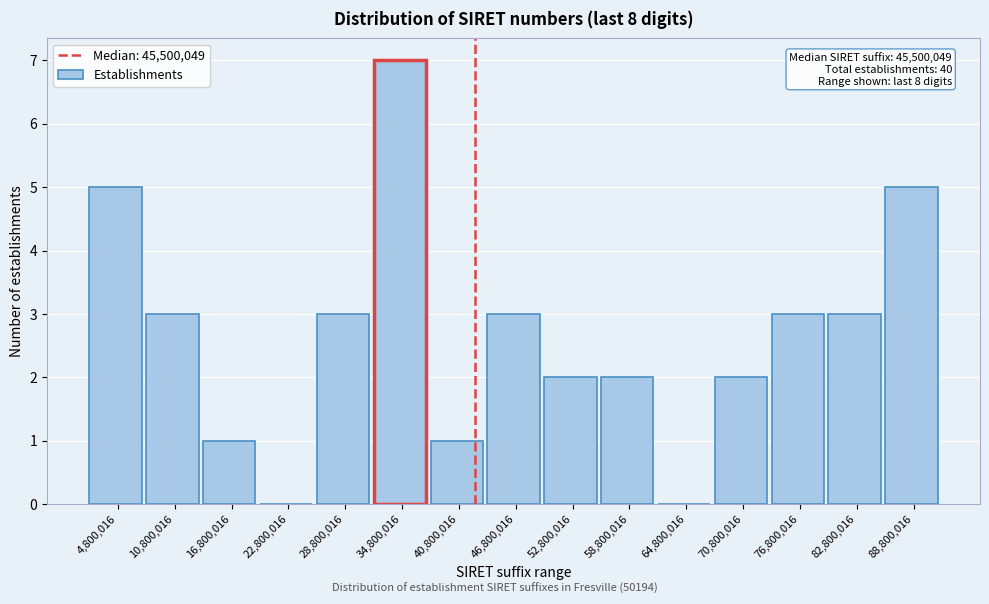

Reading left to right, list all the values displayed in this chart.

4,800,016=5	10,800,016=3	16,800,016=1	22,800,016=0	28,800,016=3	34,800,016=7	40,800,016=1	46,800,016=3	52,800,016=2	58,800,016=2	64,800,016=0	70,800,016=2	76,800,016=3	82,800,016=3	88,800,016=5